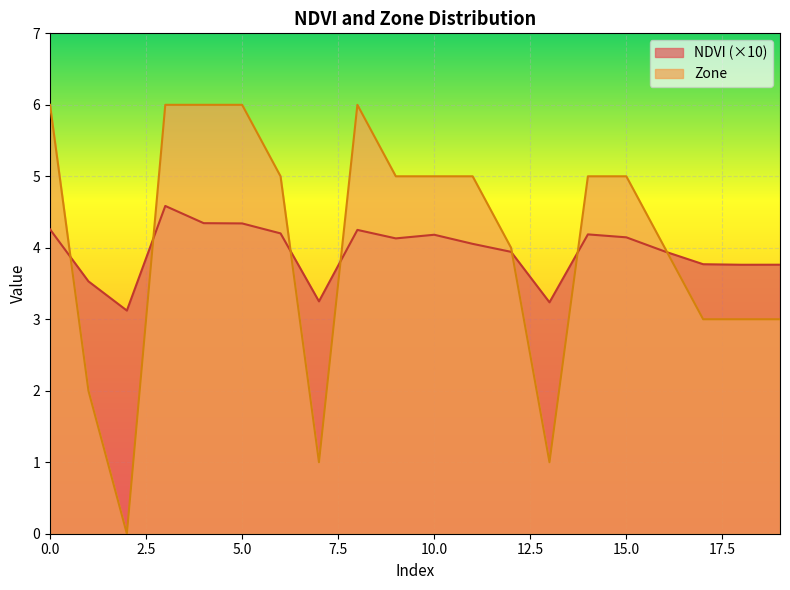

Between 2 and 6, which series saw the biggest shift?

Zone